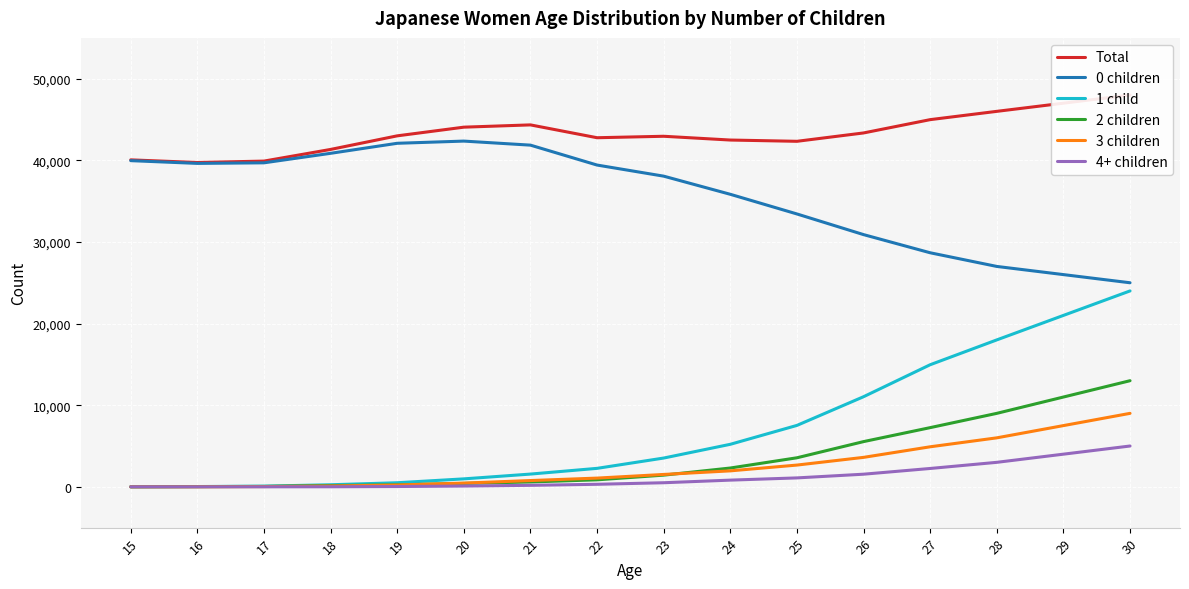

Rank the categories by Total value from highest to lowest.

30, 29, 28, 27, 21, 20, 26, 19, 23, 22, 24, 25, 18, 15, 17, 16